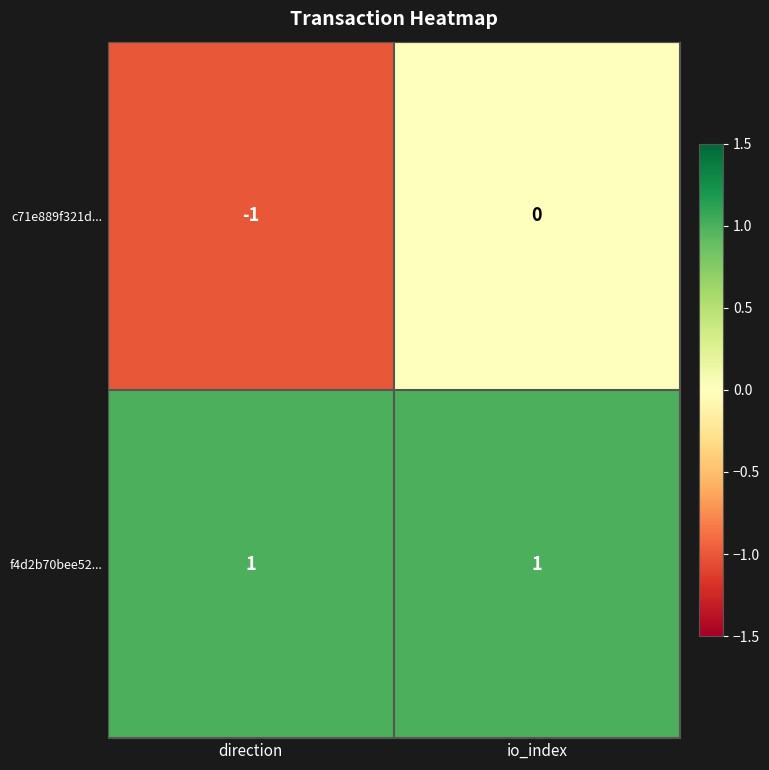

The c71e889f321d... series shows 0 at io_index. True or false?

True